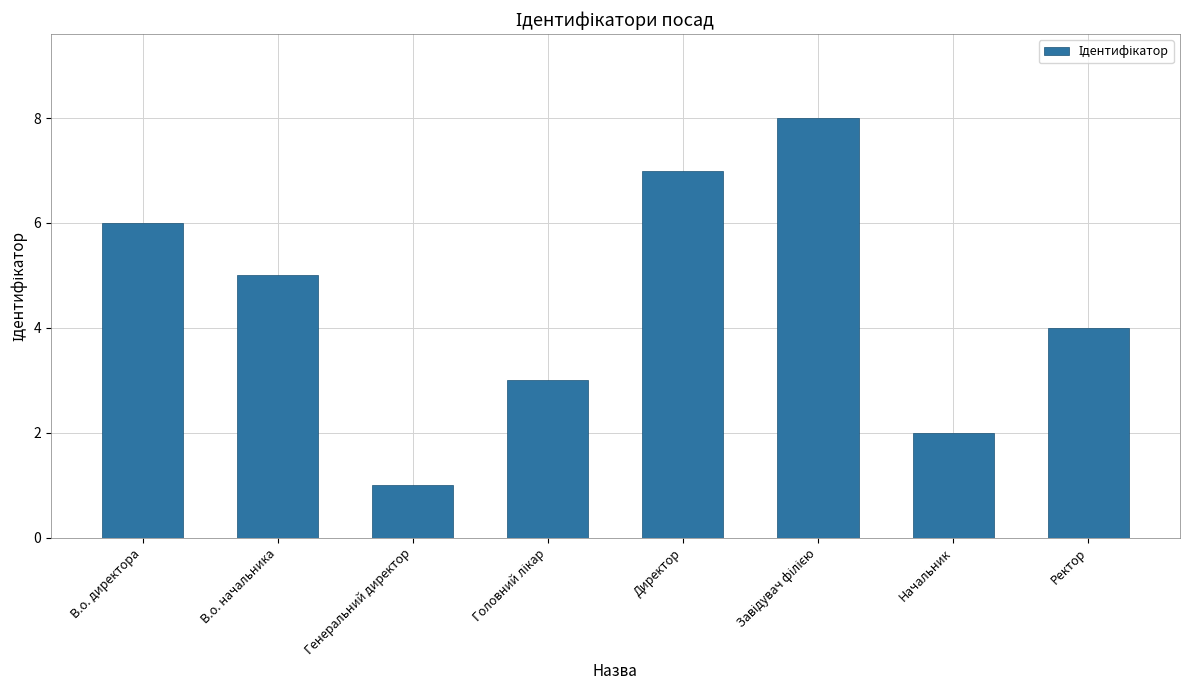

Which category has the lowest value across all series?

Генеральний директор